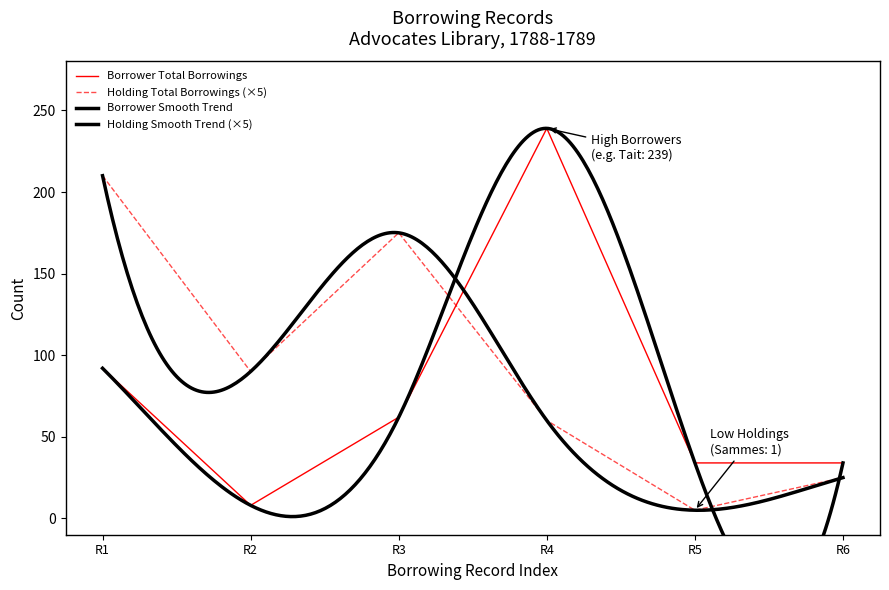

The value of Borrower Total Borrowings at R6 is 34. True or false?

True